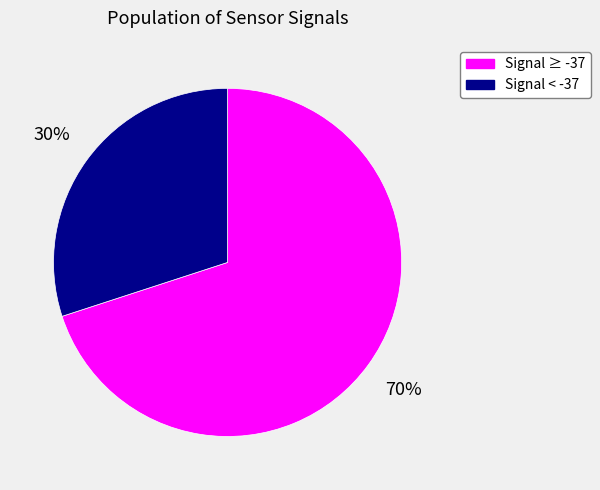

Does any single category account for the majority?

Yes